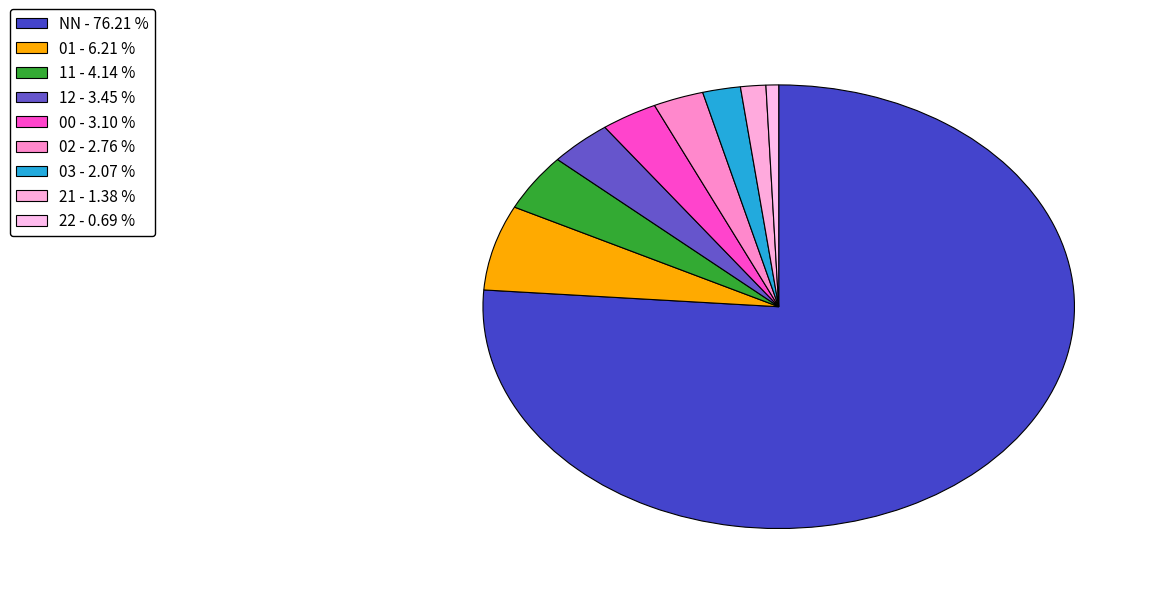

To the nearest percent, what portion does 02 represent?

3%